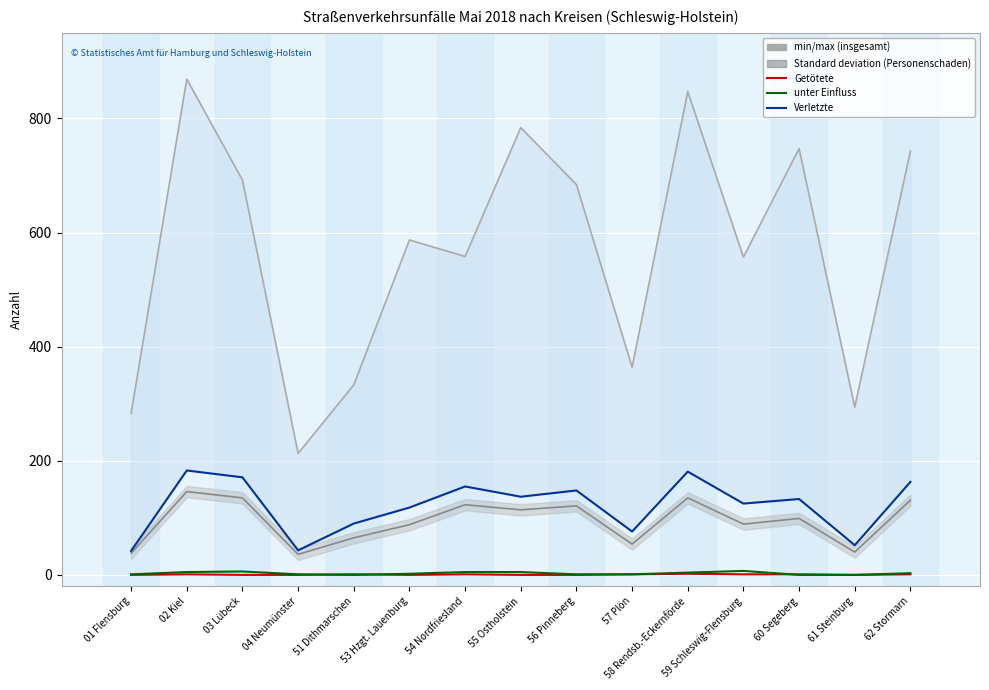

Which series has the largest total across all categories?

insgesamt